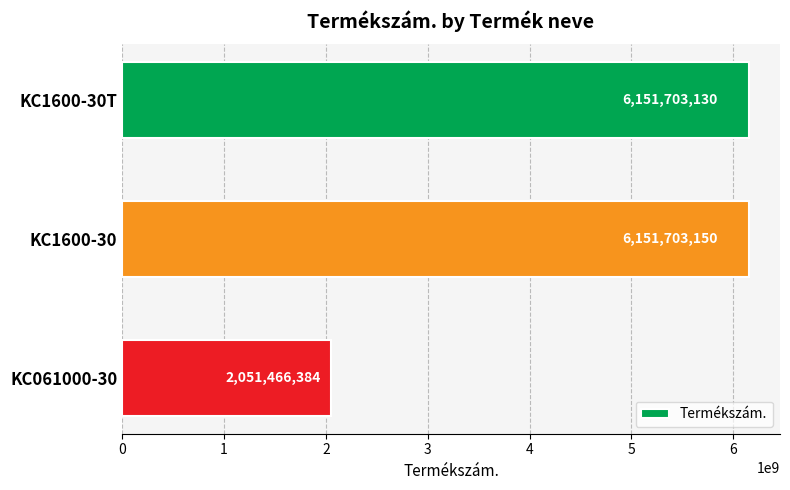

What is the difference between the maximum and minimum values?

4100236766